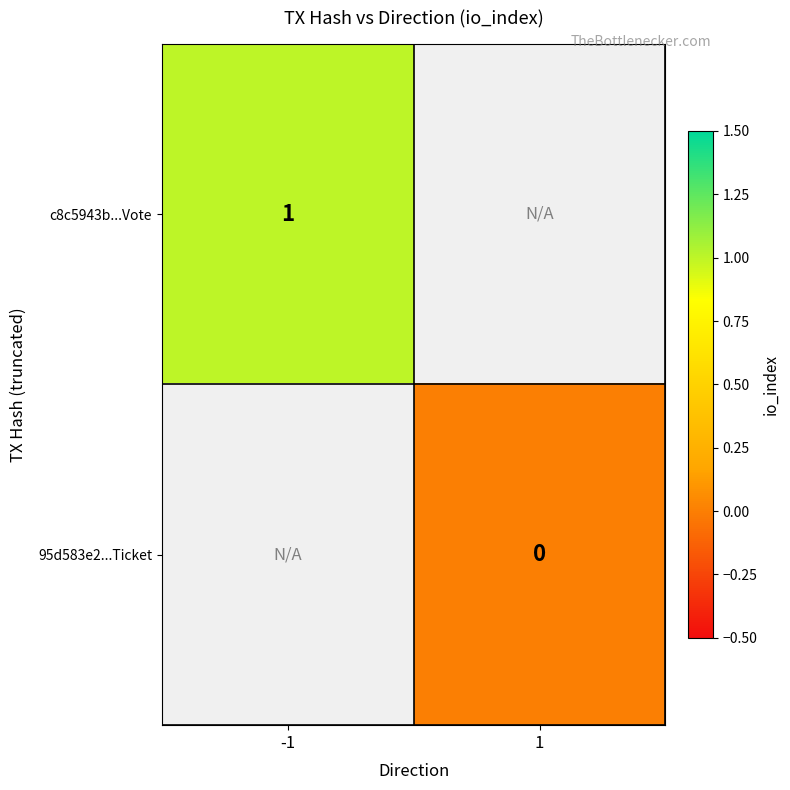

At how many categories does at least one series exceed 0?

1